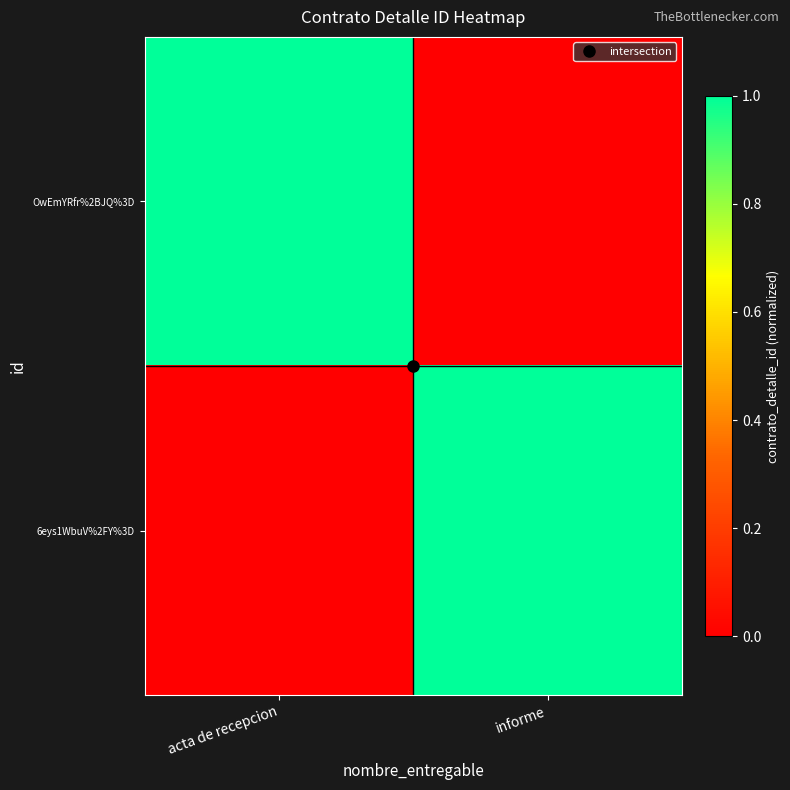

Reading left to right, list all the values displayed in this chart.

OwEmYRfr%2BJQ%3D: acta de recepcion=1.0	informe=0.0
6eys1WbuV%2FY%3D: acta de recepcion=0.0	informe=1.0